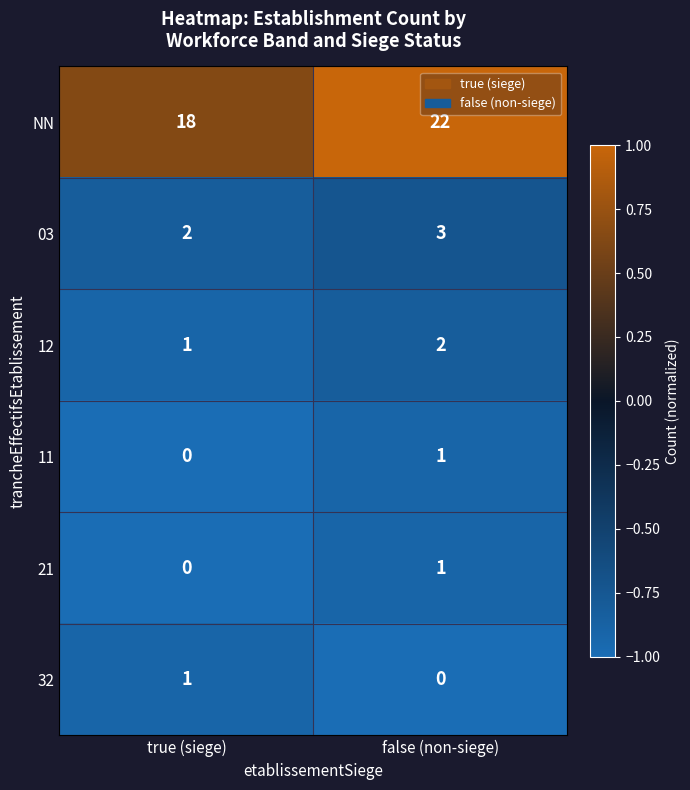

What is the average value of the NN series?

20